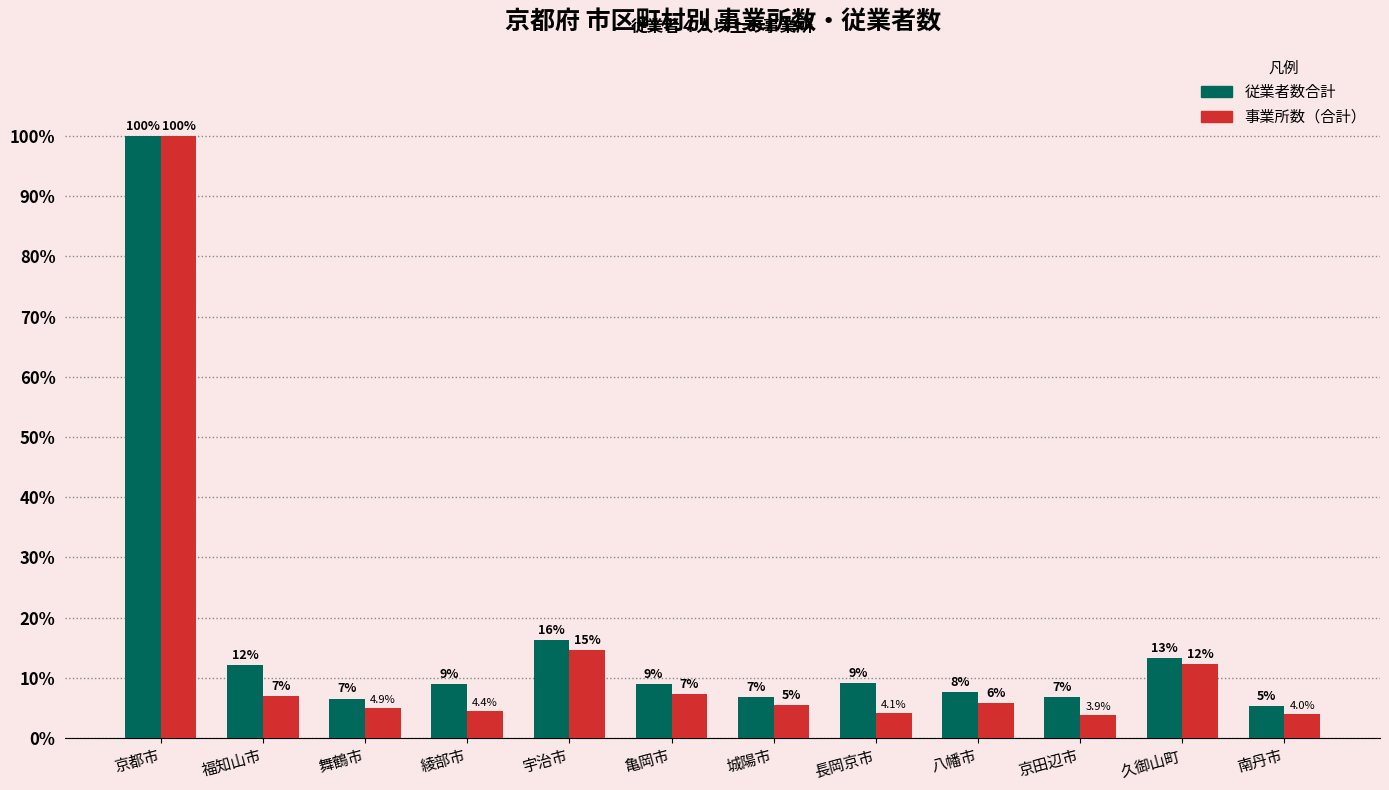

Is it true that 従業者数合計 equals 10.4 at 京田辺市?

False